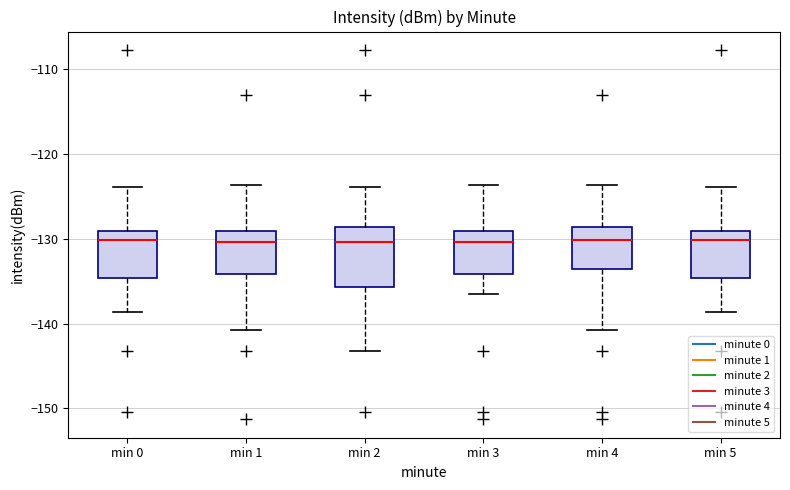

Where does the median line of the box for min 4 sit on the y-axis? The values are not printed on the chart, so give them approximately, as read against the axis.

-130